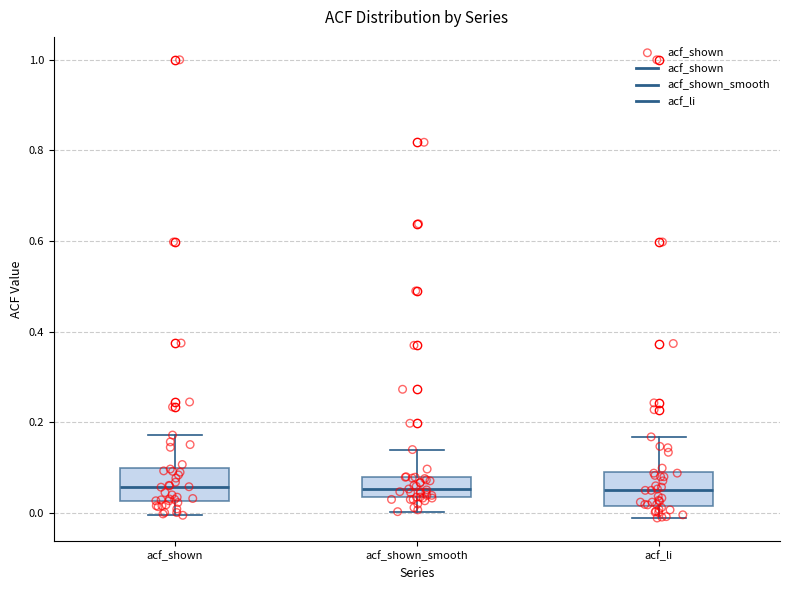

Where does the median line of the box for acf_shown_smooth sit on the y-axis? The values are not printed on the chart, so give them approximately, as read against the axis.

0.06